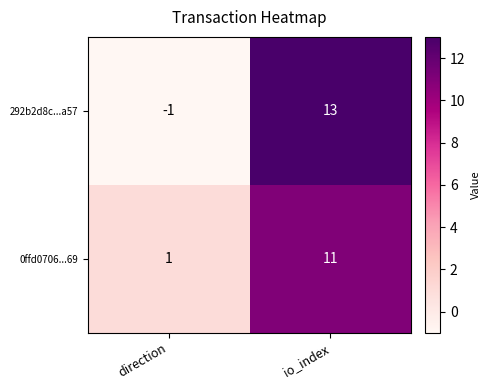

How many values in the 292b2d8c...a57 series are below 13?

1